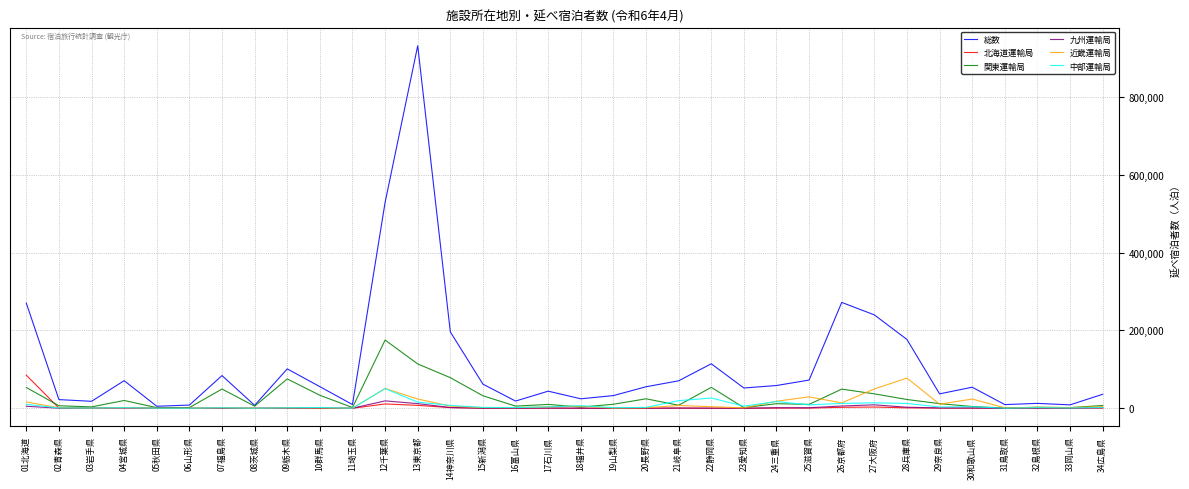

At which category is the sum across all series the highest?

13東京都